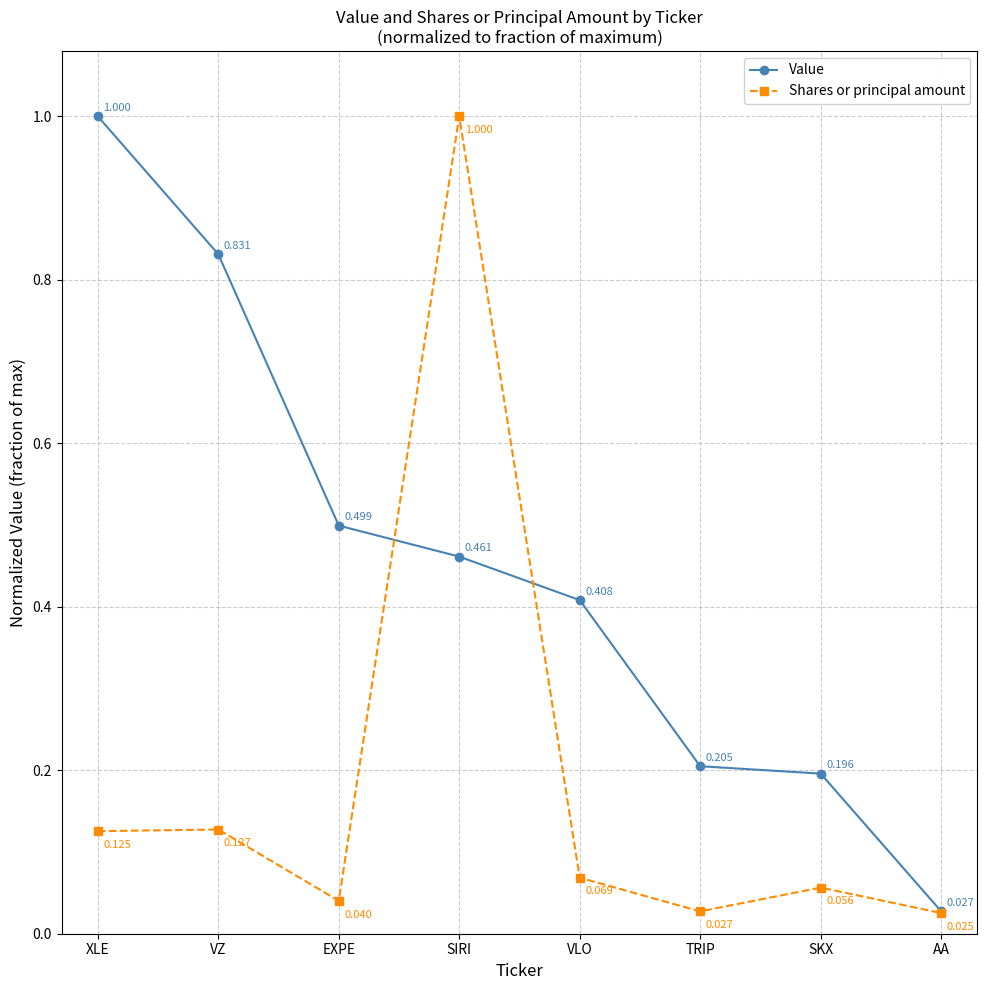

True or false: Value has more than 0 interior local peaks.

False